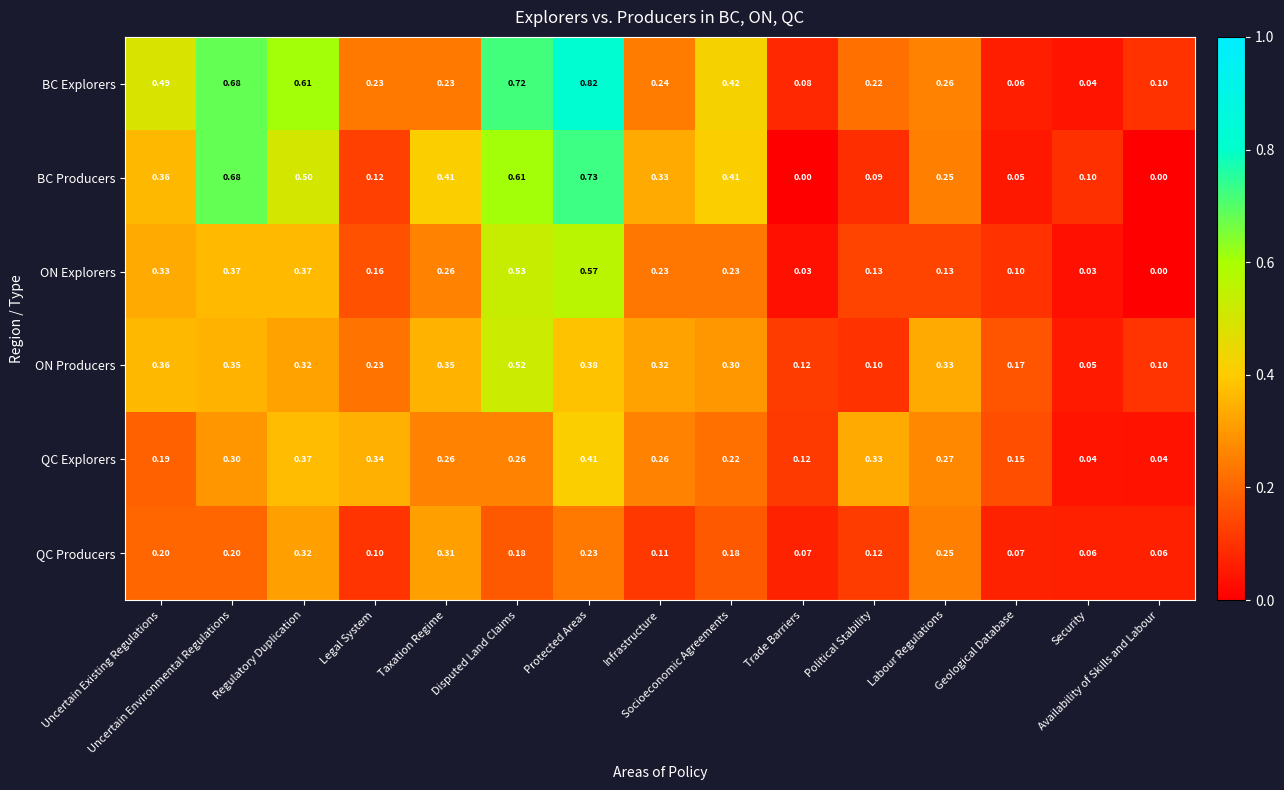

At how many categories does at least one series exceed 0?

15